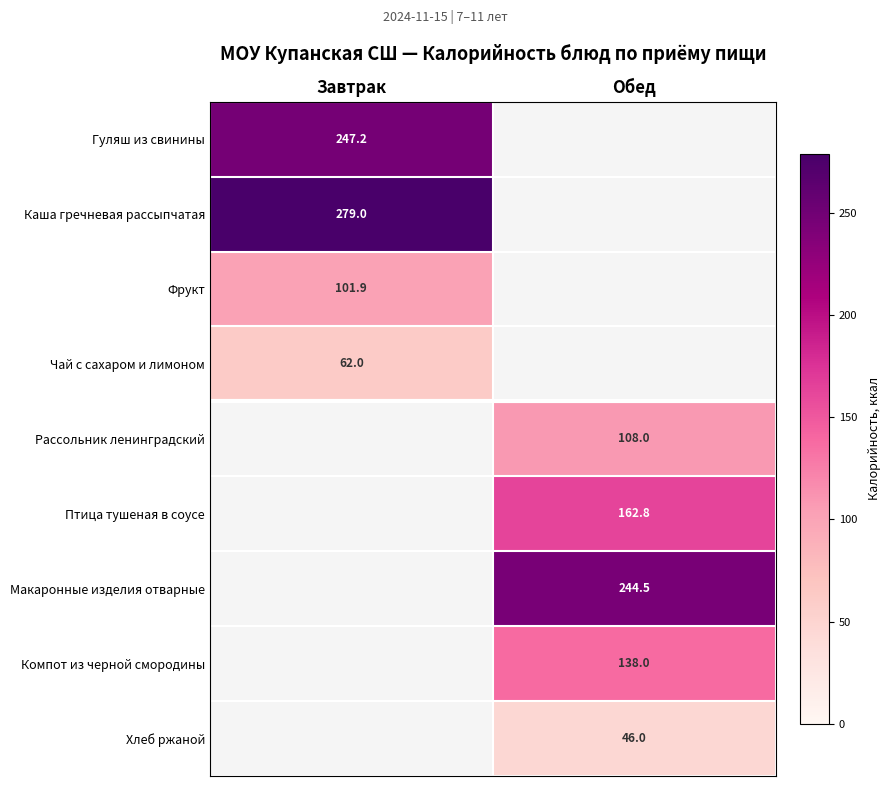

Count the number of data series in this chart.

9